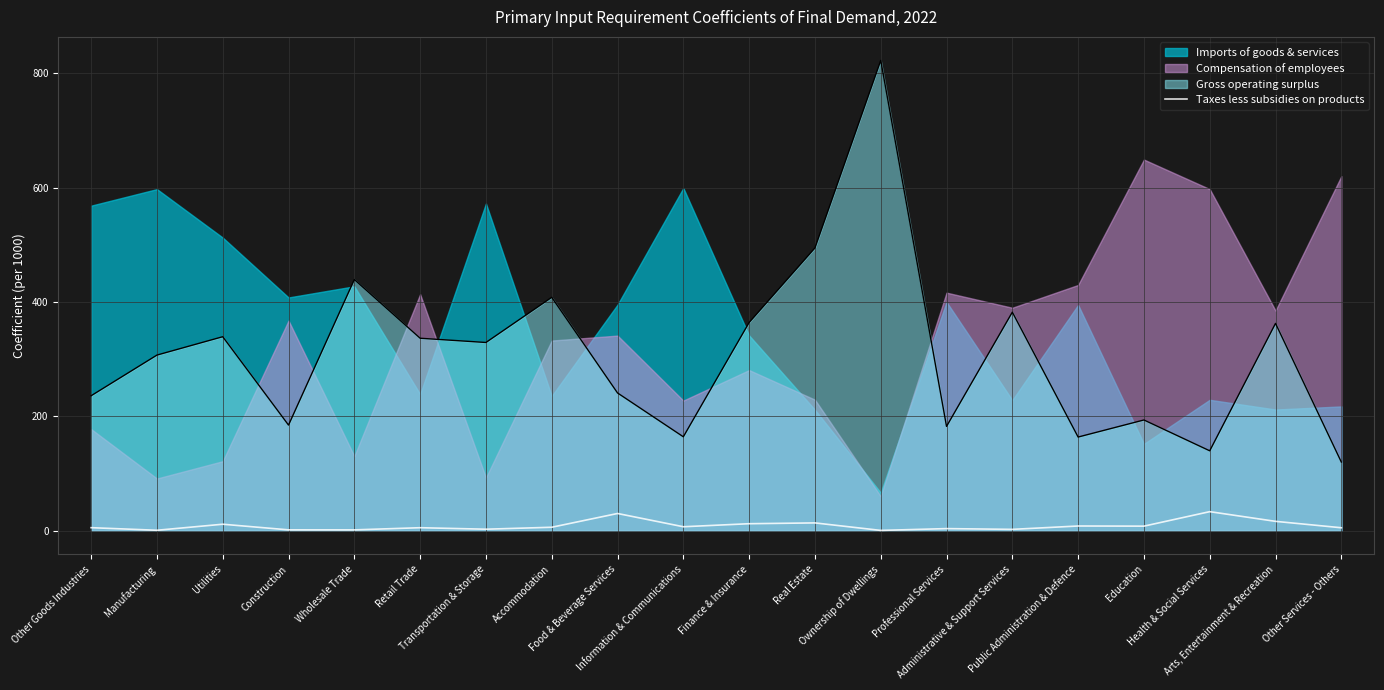

True or false: Taxes less subsidies on products and Gross operating surplus cross at least once.

False